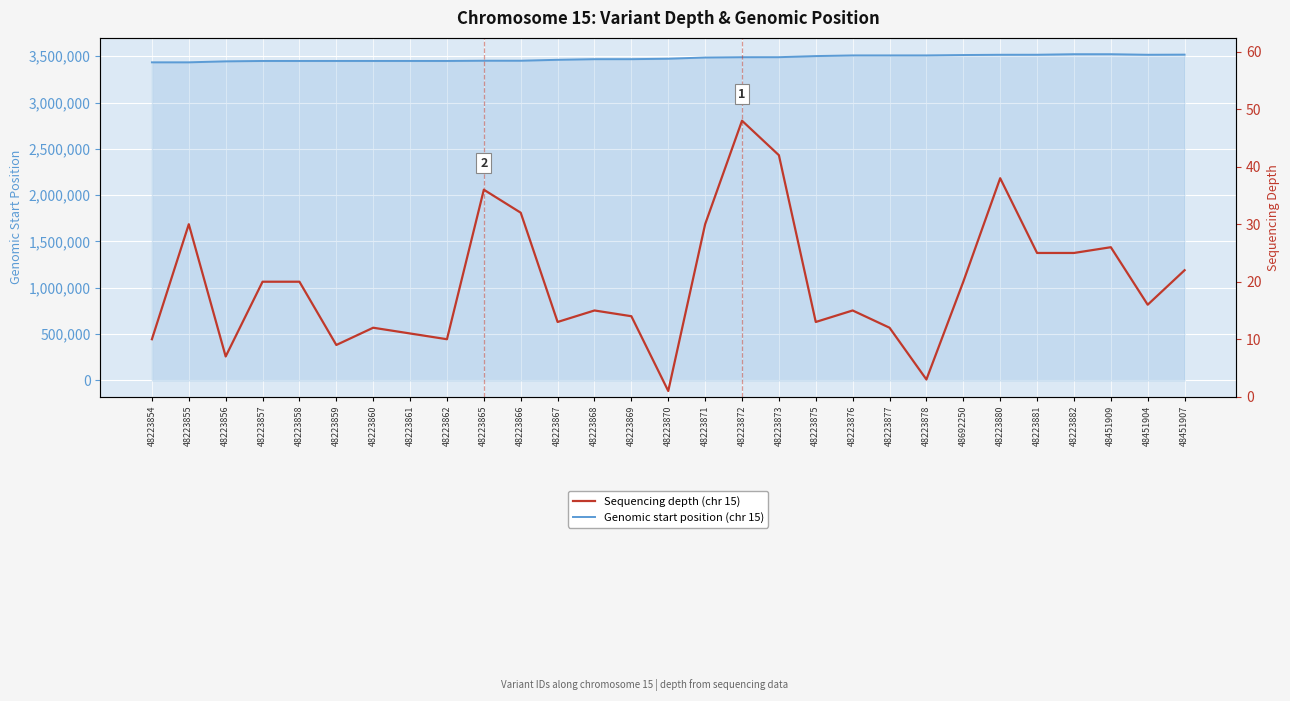

Reading left to right, what are all the values shown in this chart?

Genomic start position: 48223854=3434512	48223855=3434534	48223856=3445179	48223857=3449112	48223858=3449115	48223859=3449257	48223860=3449288	48223861=3449291	48223862=3449304	48223865=3451777	48223866=3451779	48223867=3461747	48223868=3468615	48223869=3468616	48223870=3473355	48223871=3486698	48223872=3489889	48223873=3490071	48223875=3501904	48223876=3509124	48223877=3509130	48223878=3509172	48692250=3513247	48223880=3516122	48223881=3516324	48223882=3522181	48451909=3522182	48451904=3516134	48451907=3517686
Sequencing depth: 48223854=10	48223855=30	48223856=7	48223857=20	48223858=20	48223859=9	48223860=12	48223861=11	48223862=10	48223865=36	48223866=32	48223867=13	48223868=15	48223869=14	48223870=1	48223871=30	48223872=48	48223873=42	48223875=13	48223876=15	48223877=12	48223878=3	48692250=20	48223880=38	48223881=25	48223882=25	48451909=26	48451904=16	48451907=22